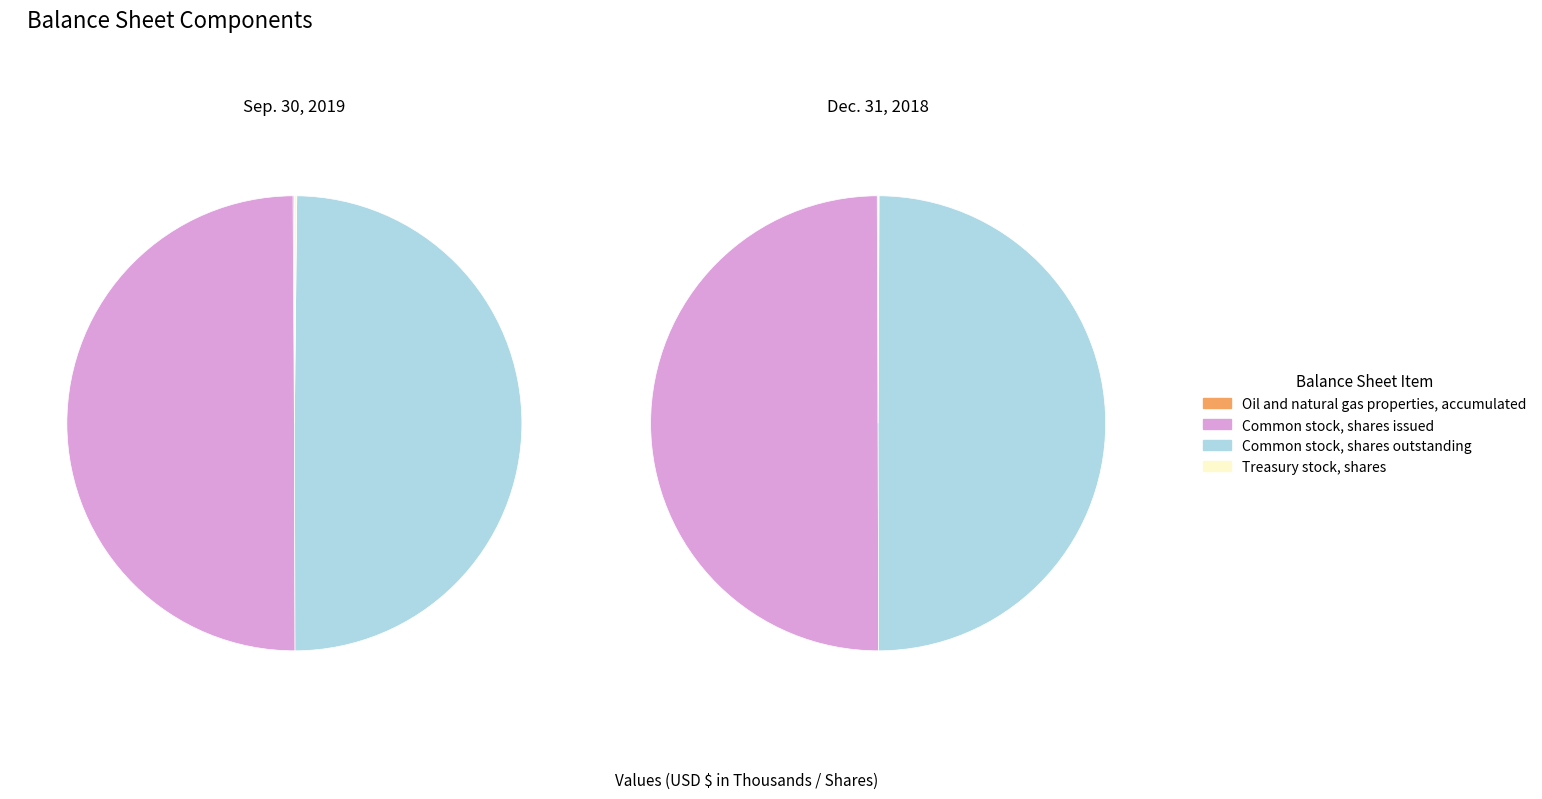

What percentage is NOT represented by Common stock, shares issued?

50.0%